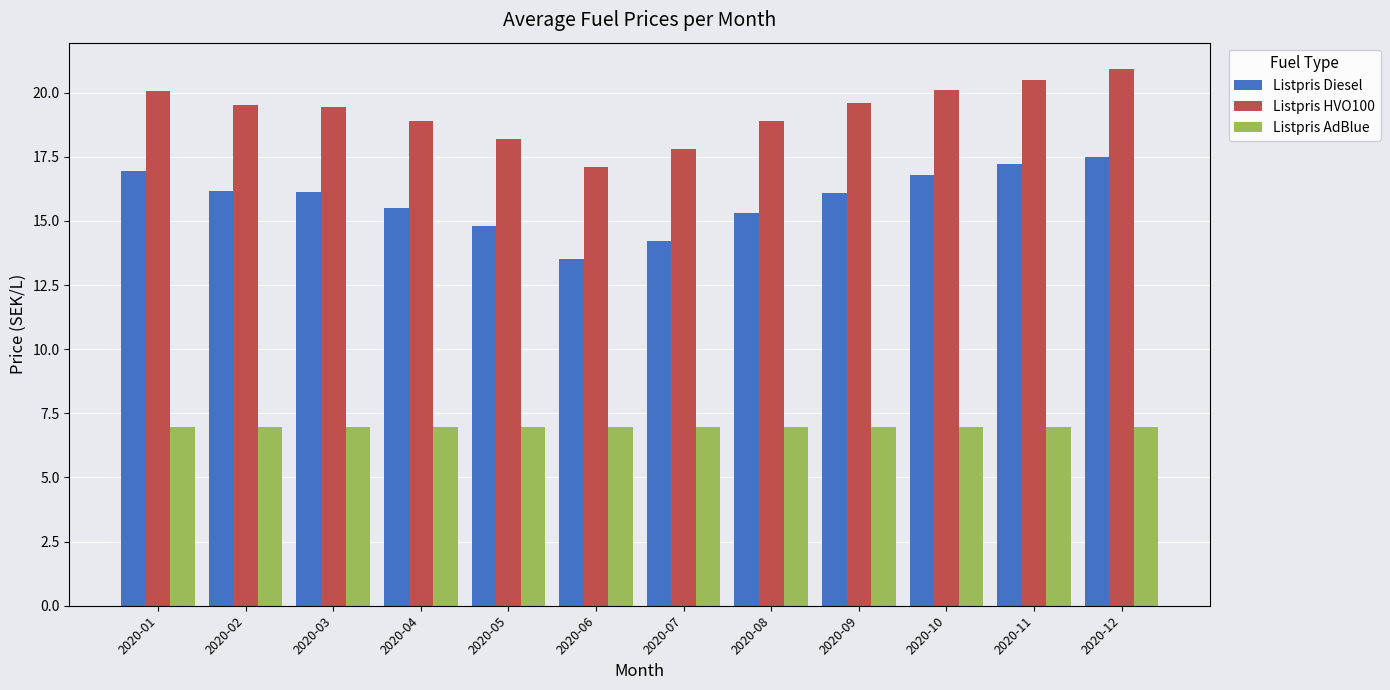

How many values in the Listpris Diesel series exceed 16?

7